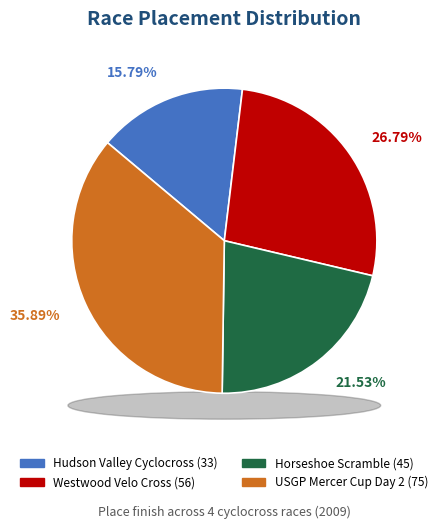

Which has a higher value, Hudson Valley Cyclocross or Westwood Velo Cross?

Westwood Velo Cross